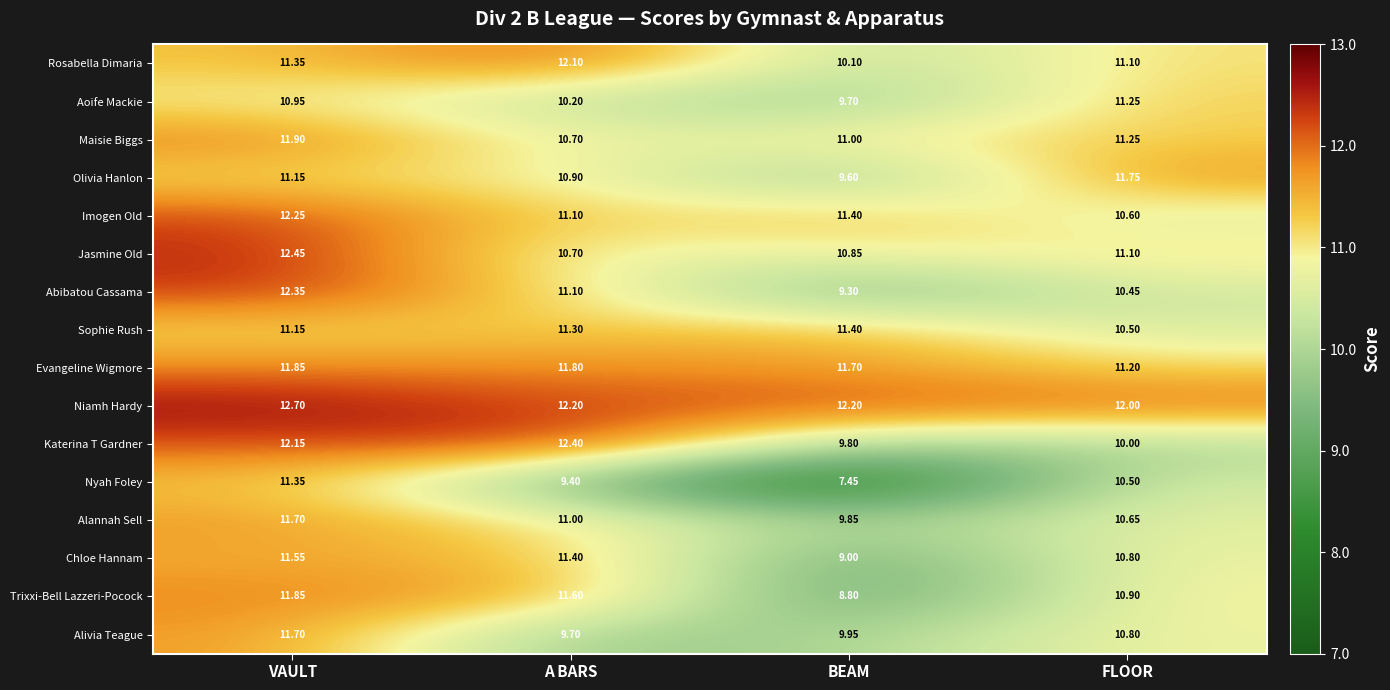

Between VAULT and FLOOR, which series saw the biggest shift?

Katerina T Gardner